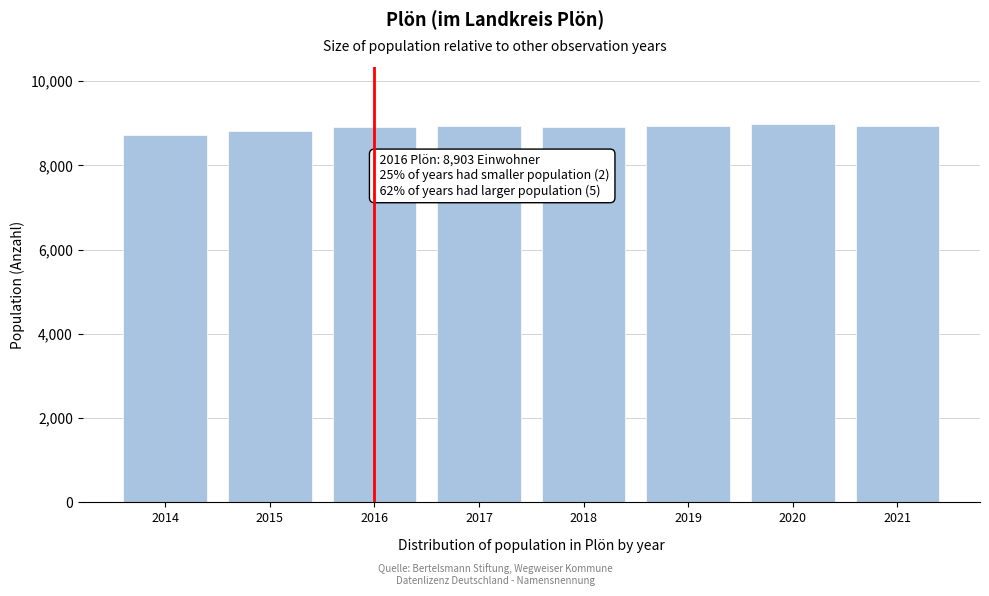

What is the ratio of the value at 2015 to the value at 2014?

1.0